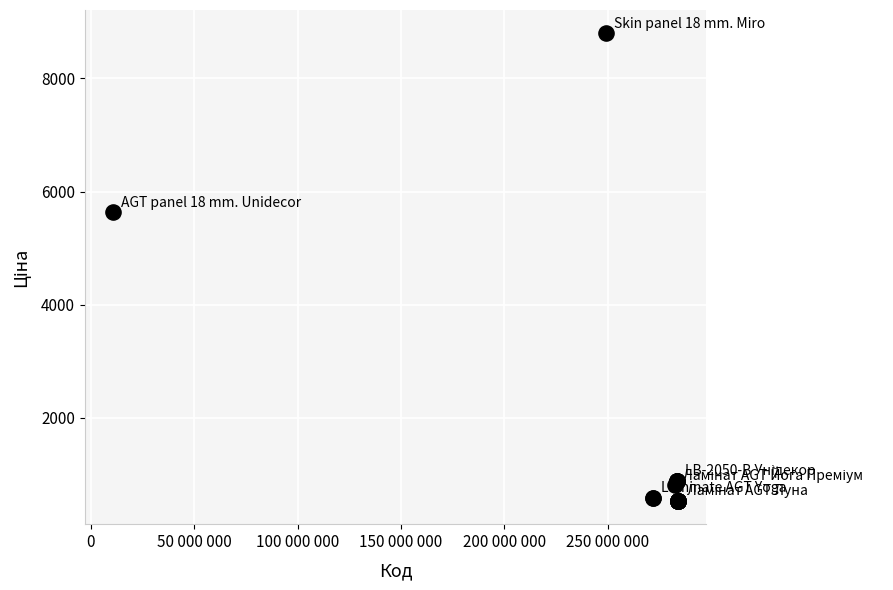

What Y value in the scatter plot is closest to 4666?

5636.0